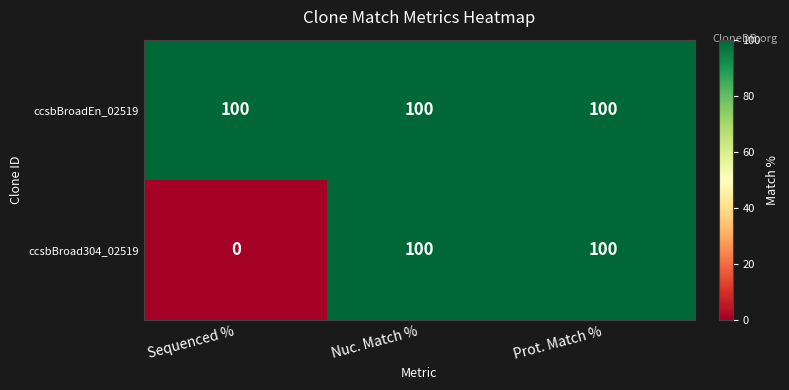

What is the total value across all series at Prot. Match %?

200